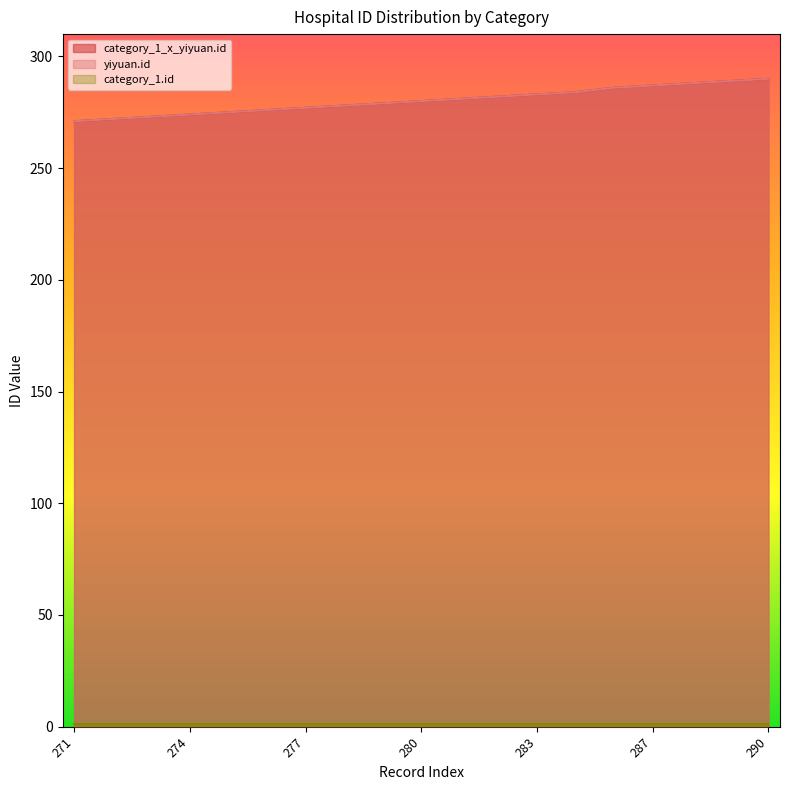

Where does the yiyuan.id series first go above 280?

281